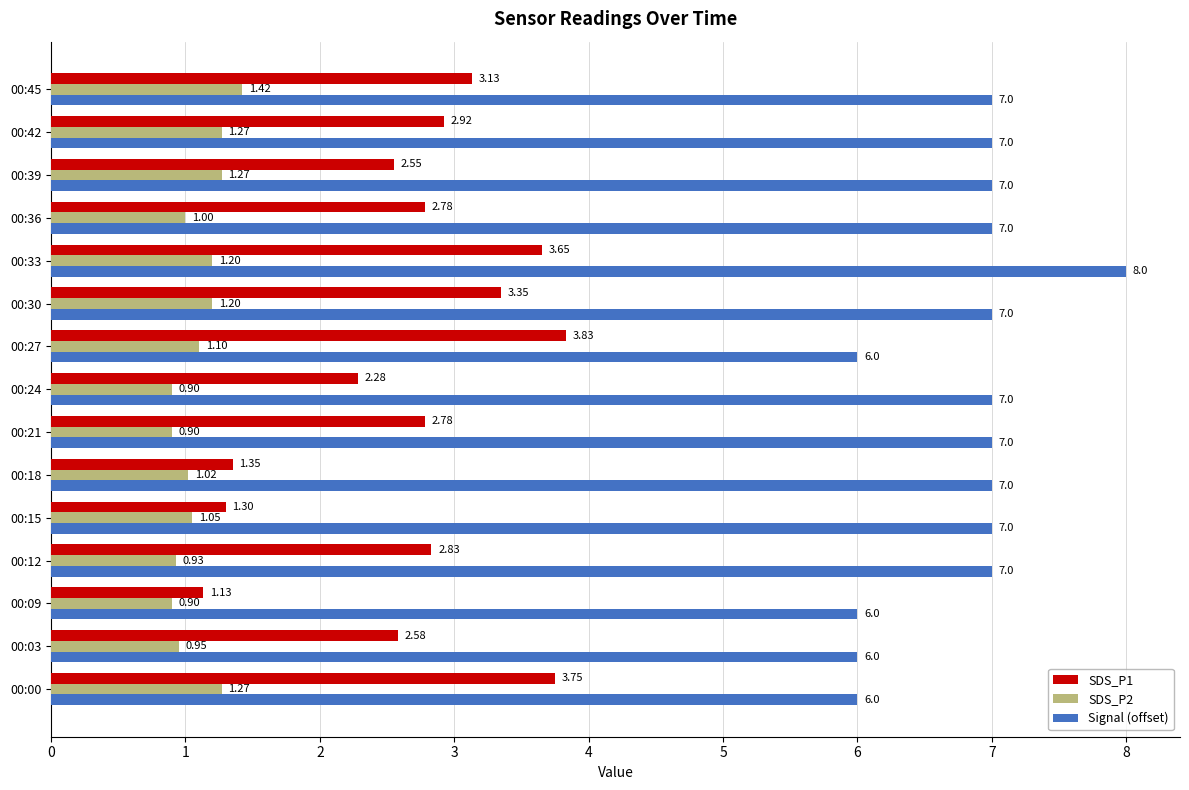

List the series in order of their peak value, lowest first.

SDS_P2, SDS_P1, Signal (offset)